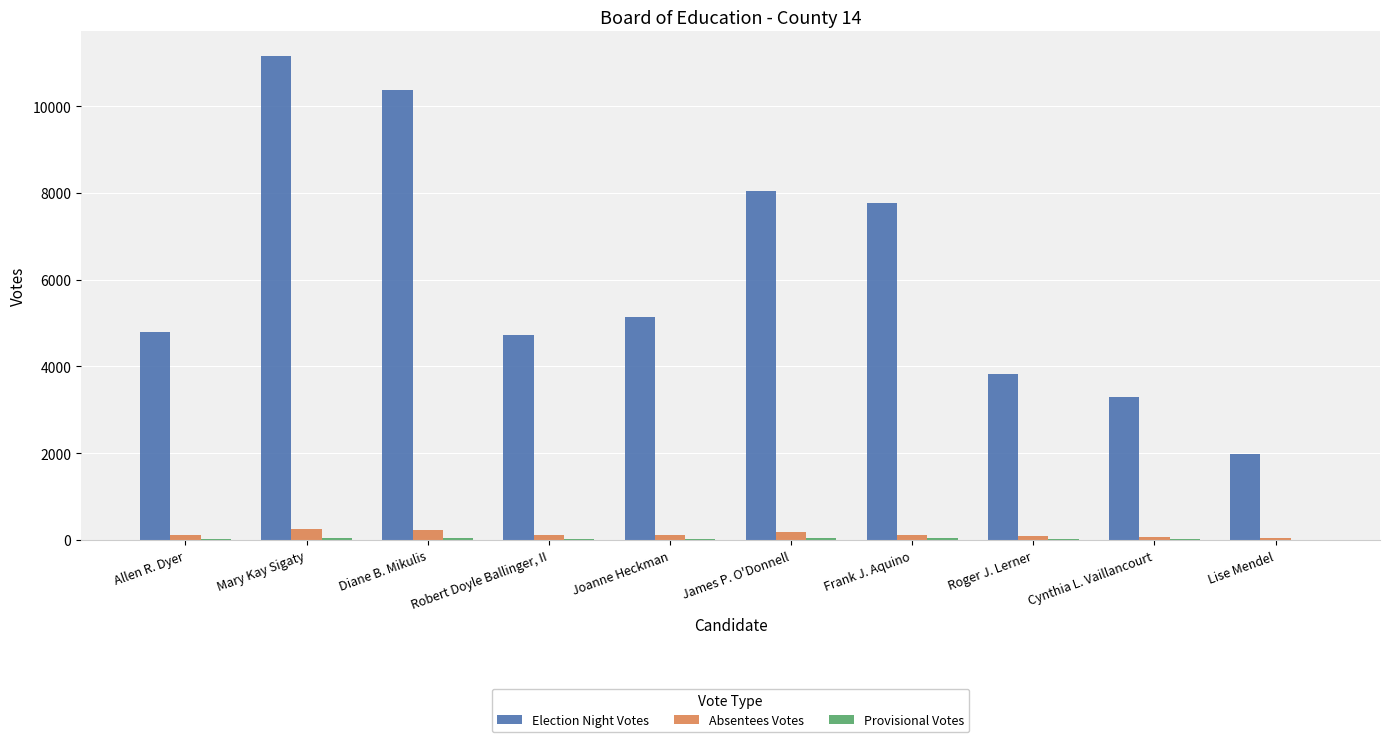

The Election Night Votes series shows 3501 at Frank J. Aquino. True or false?

False